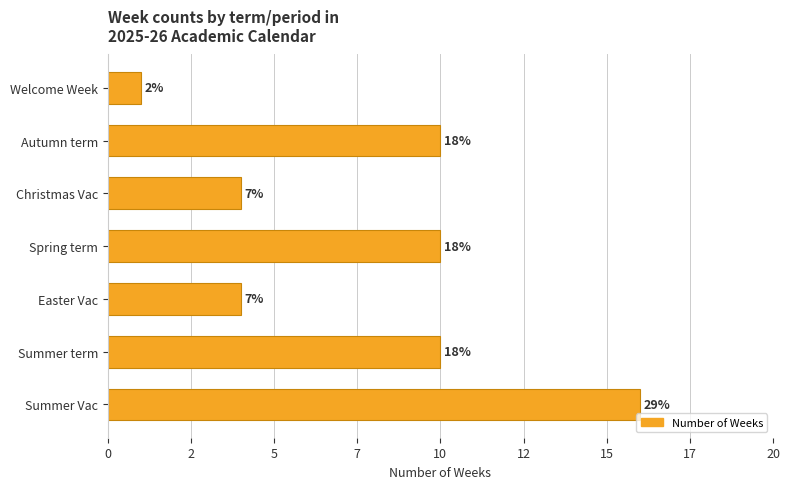

Does the chart contain any negative values?

No